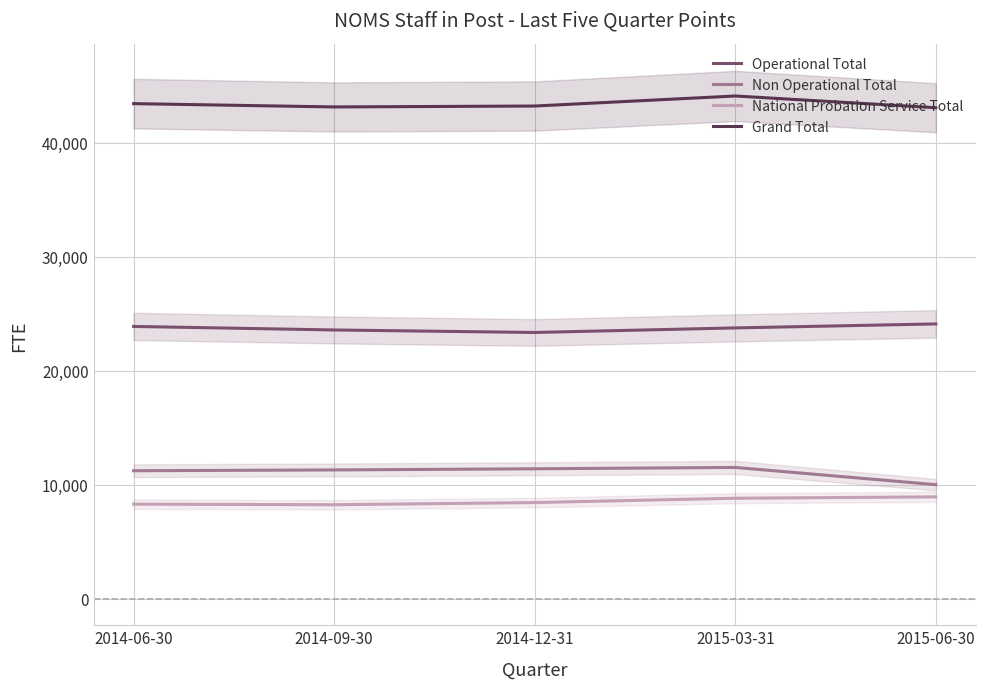

Reading right to left, what are all the values shown in this chart?

Operational Total: 2015-06-30=24100	2015-03-31=23750	2014-12-31=23350	2014-09-30=23570	2014-06-30=23880
Non Operational Total: 2015-06-30=10010	2015-03-31=11520	2014-12-31=11400	2014-09-30=11300	2014-06-30=11230
National Probation Service Total: 2015-06-30=8940	2015-03-31=8820	2014-12-31=8440	2014-09-30=8250	2014-06-30=8300
Grand Total: 2015-06-30=43050	2015-03-31=44080	2014-12-31=43200	2014-09-30=43120	2014-06-30=43410